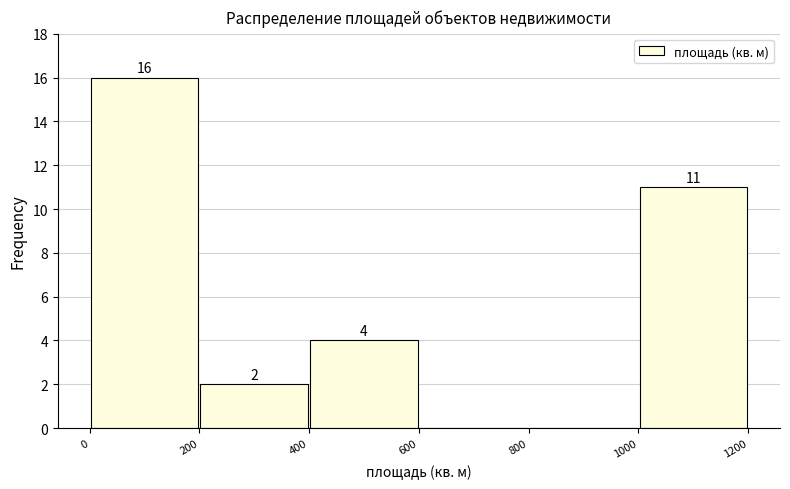

Which range on the x-axis has the tallest bar?

0 to 200